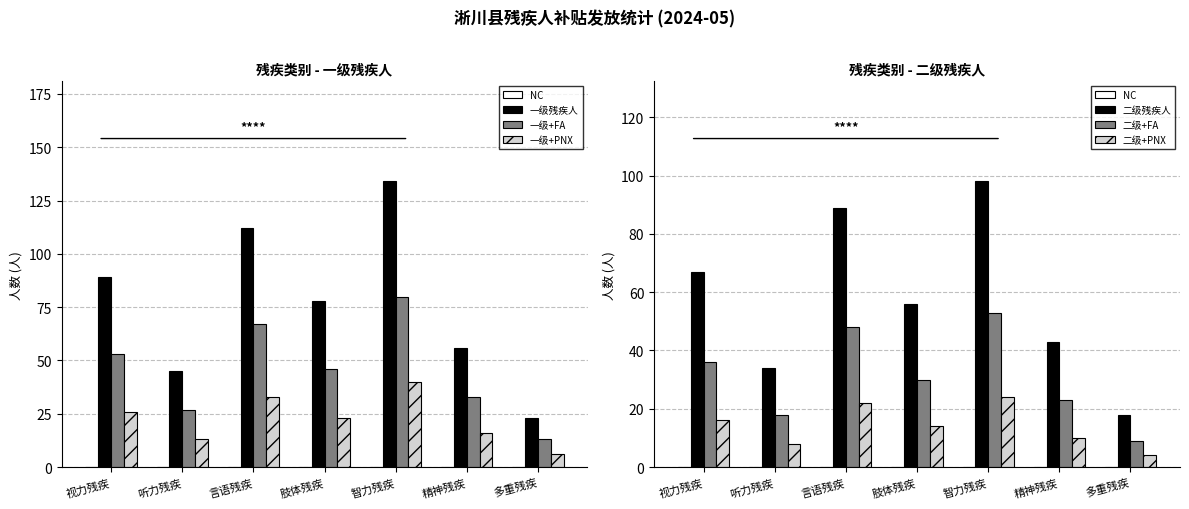

At how many categories does at least one series exceed 111?

2